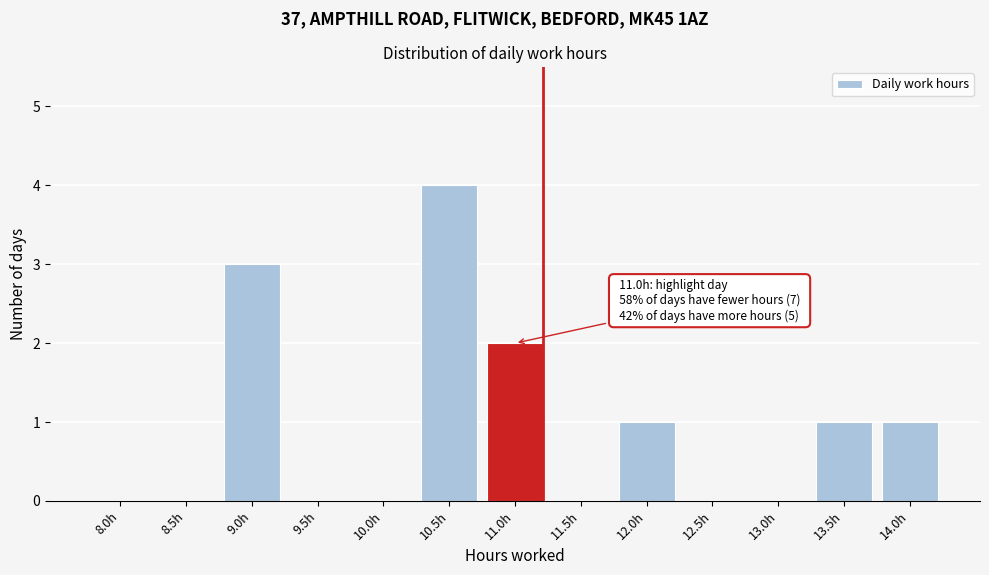

Reading right to left, what are all the values shown in this chart?

14.0h=1	13.5h=1	13.0h=0	12.5h=0	12.0h=1	11.5h=0	11.0h=2	10.5h=4	10.0h=0	9.5h=0	9.0h=3	8.5h=0	8.0h=0